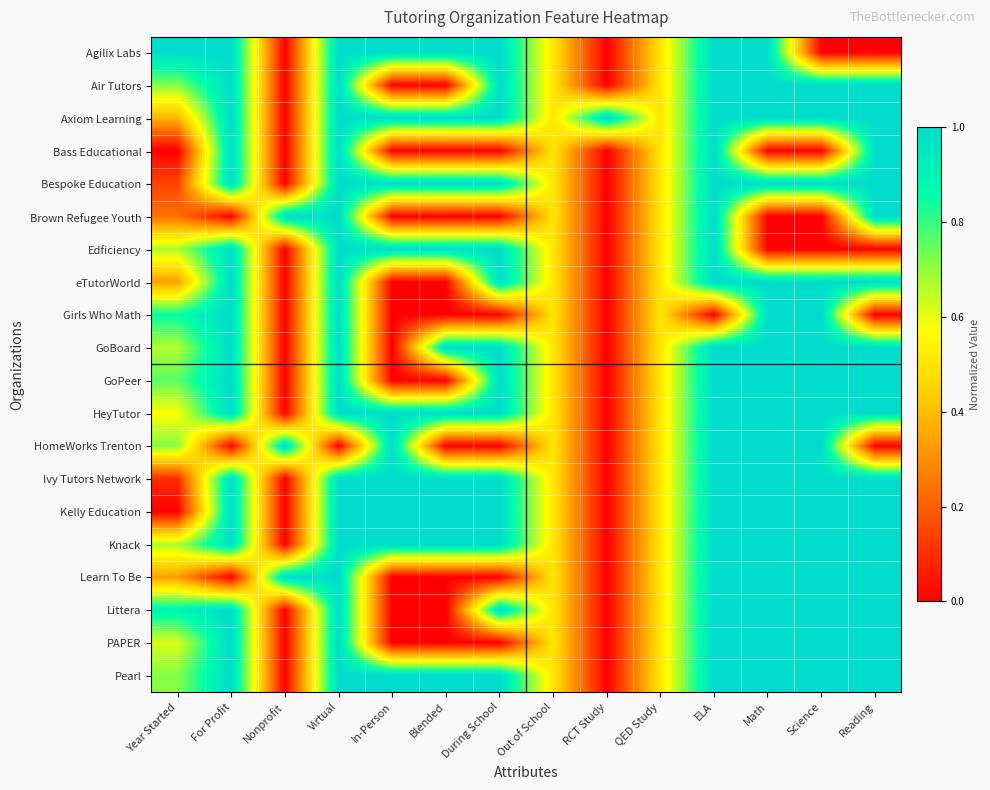

Count the number of categories in the chart.

14